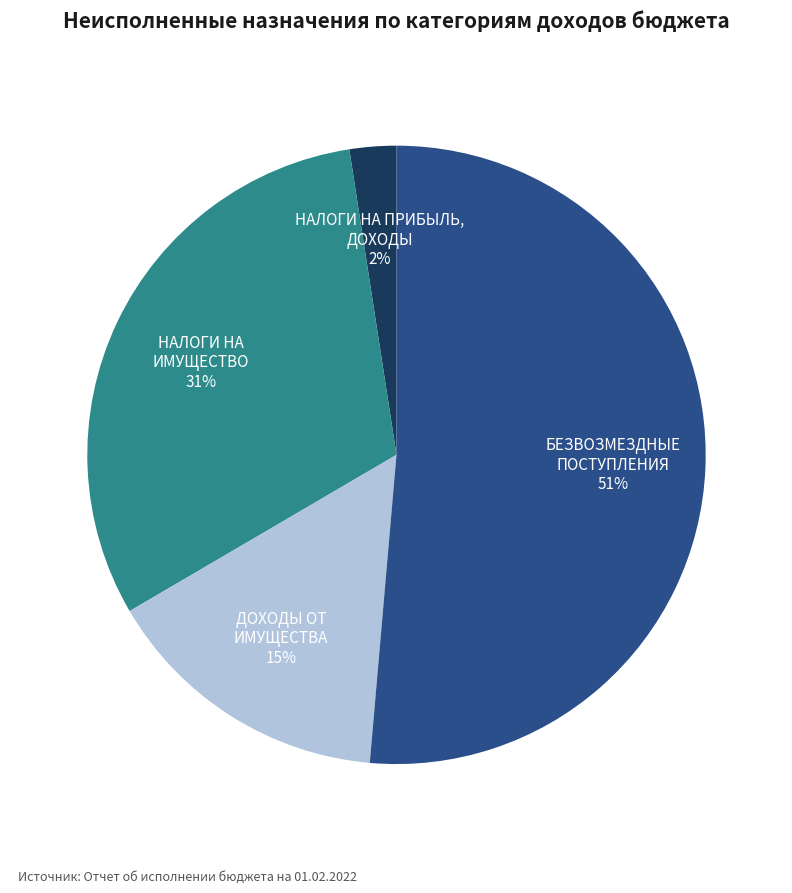

Does any single category account for the majority?

Yes